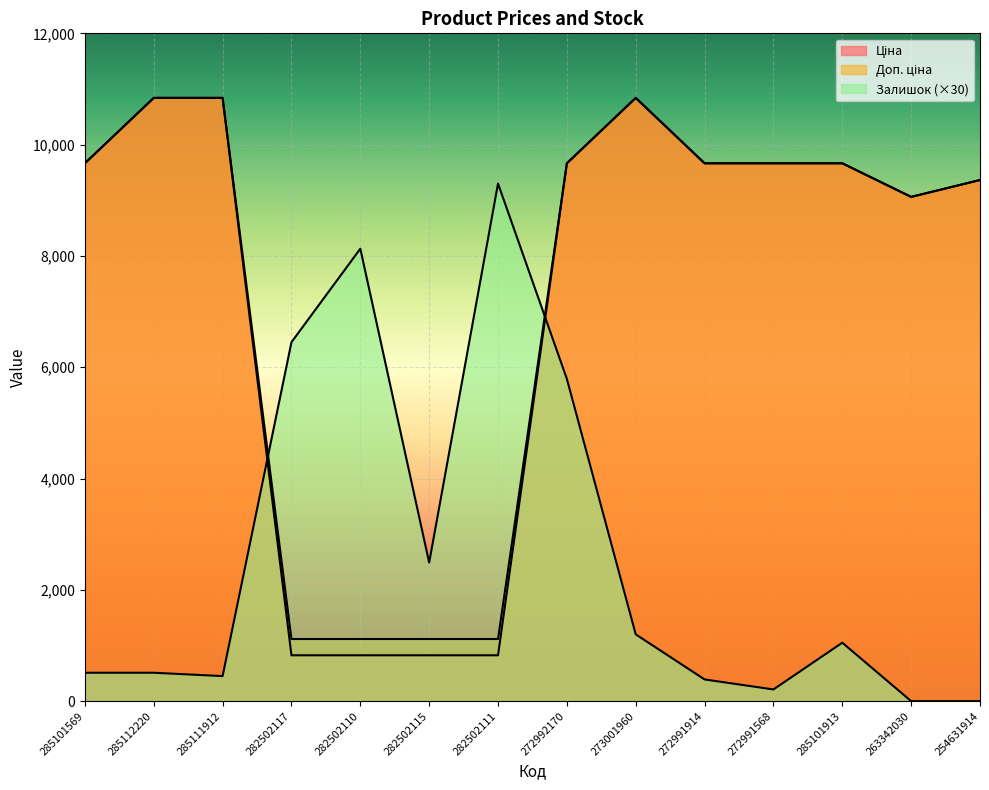

What is the difference between the Доп. ціна values at 282502115 and 285101913?

8548.2